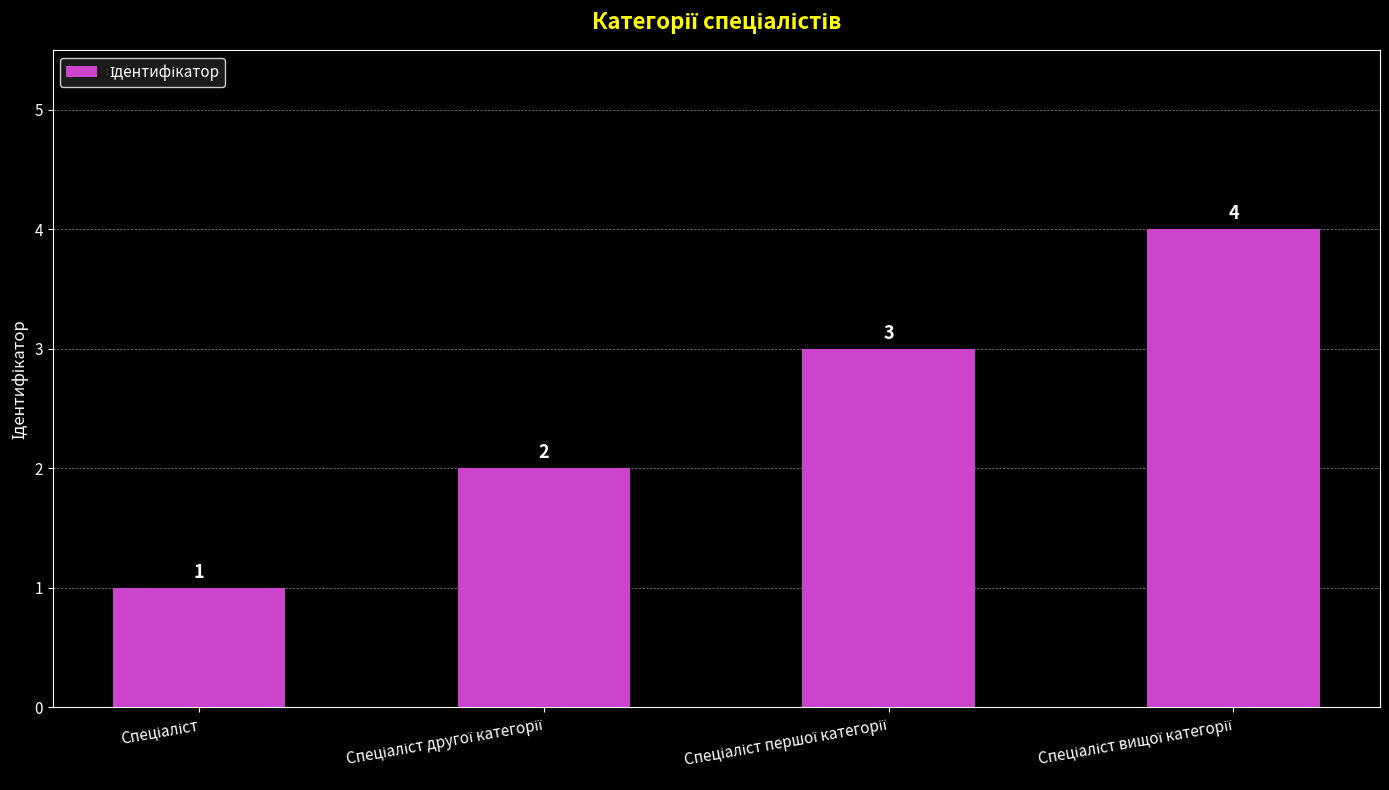

What is the maximum value shown in the chart?

4